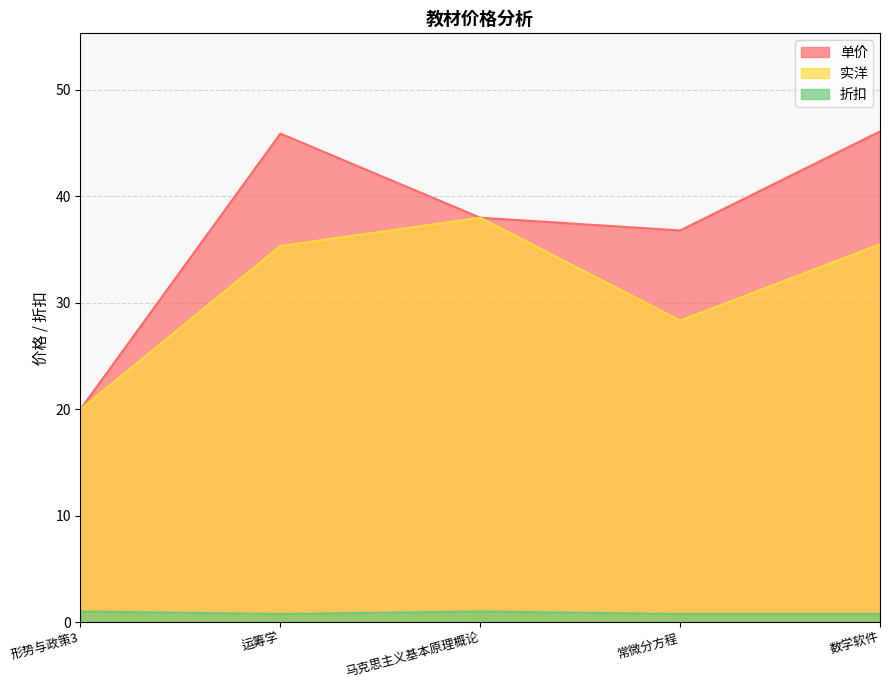

Where is the first local minimum for 实洋?

常微分方程